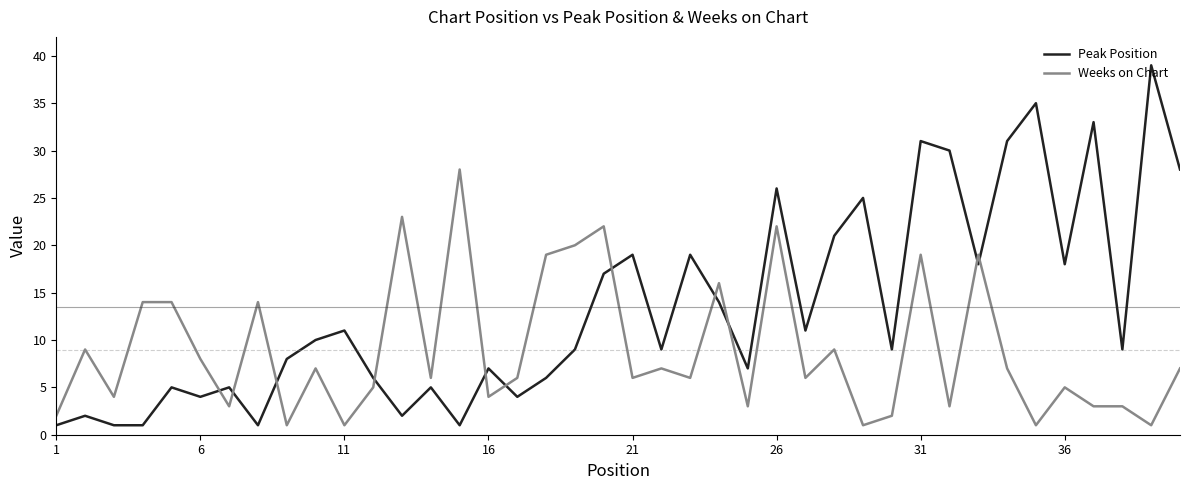

Which series ends up on top after the final intersection of Weeks on Chart and Peak Position?

Peak Position